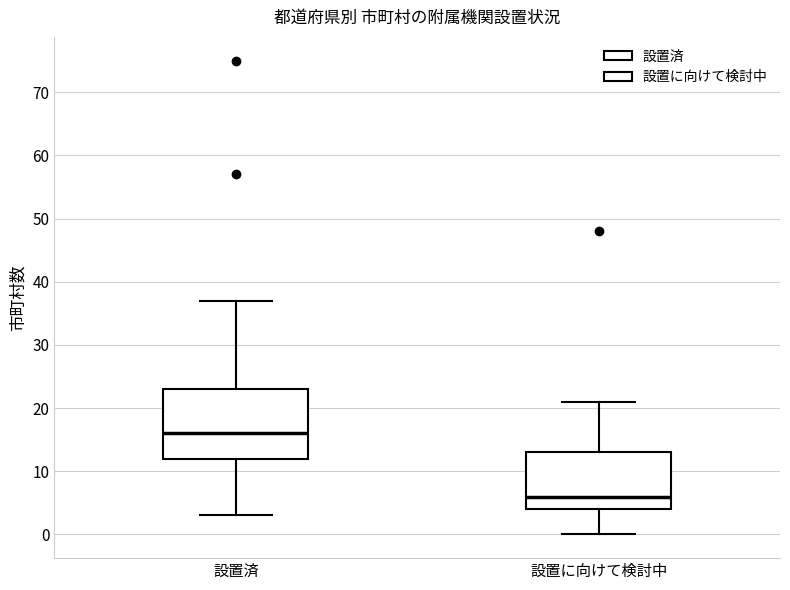

Which box is the tallest, from its lower edge to its upper edge?

設置済